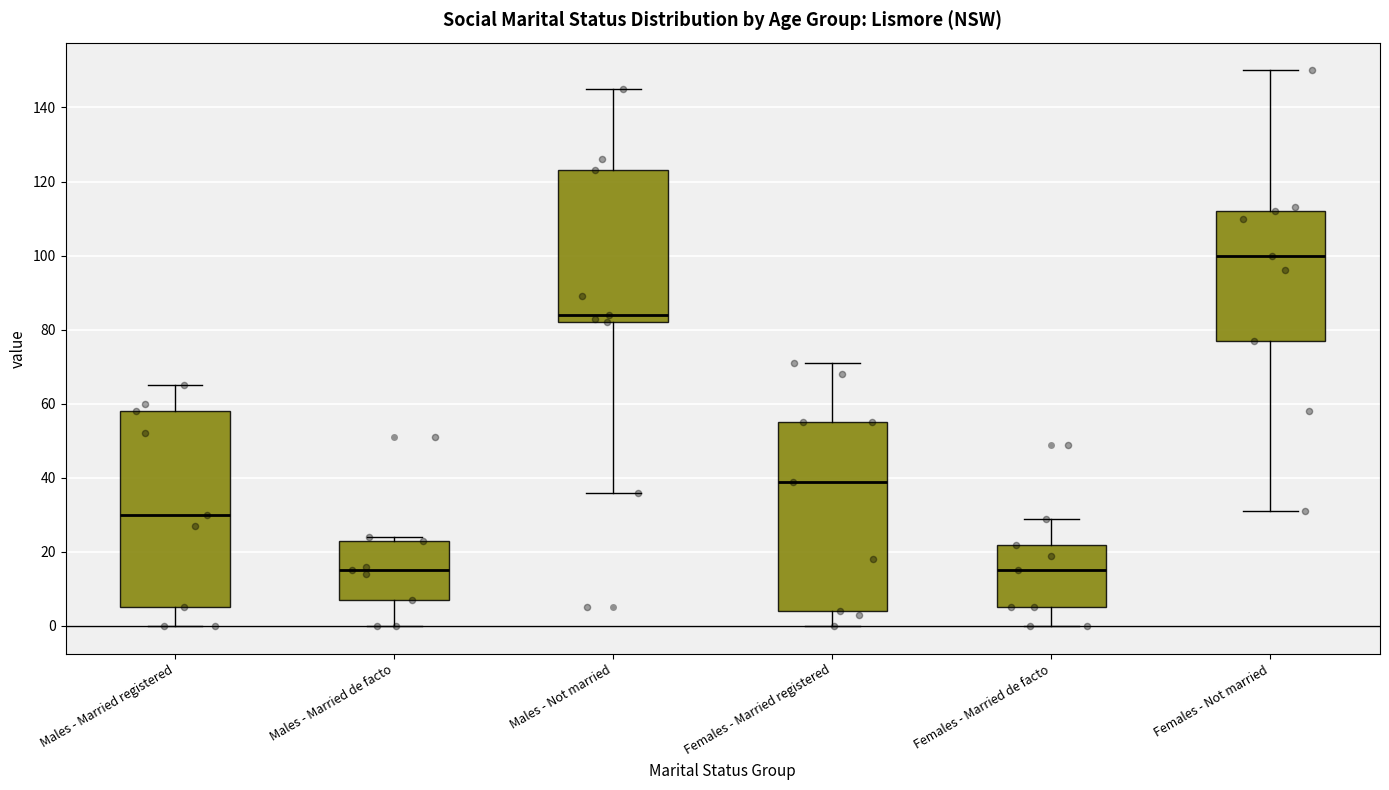

Reading left to right, read every box against the y-axis: the position of its median line, the range the box covers, and the ends of its whiskers. The values are not printed on the chart, so give them approximately, as read against the axis.

Males - Married registered: median 30, box 6 to 58, whiskers 0 to 66
Males - Married de facto: median 16, box 8 to 24, whiskers 0 to 24 (just above the box's upper edge)
Males - Not married: median 84, box 82 to 124, whiskers 36 to 146
Females - Married registered: median 40, box 4 to 56, whiskers 0 to 72
Females - Married de facto: median 16, box 6 to 22, whiskers 0 to 30
Females - Not married: median 100, box 78 to 112, whiskers 32 to 150